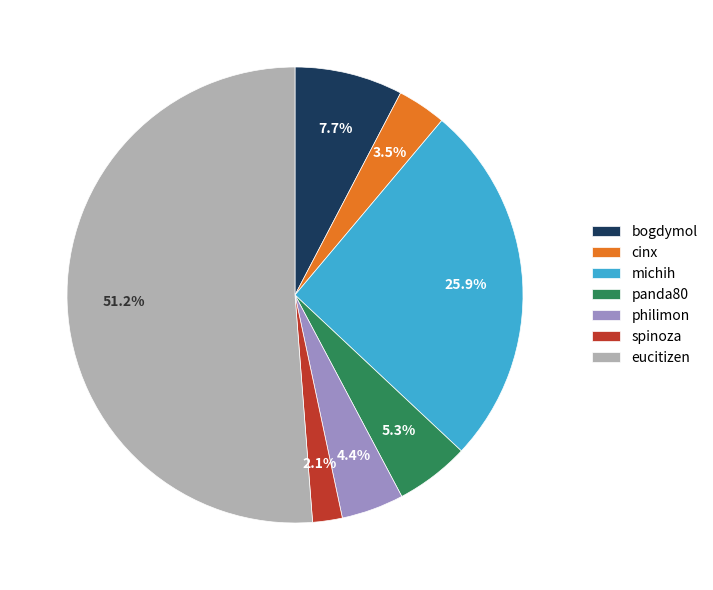

How many segments does this pie chart have?

7